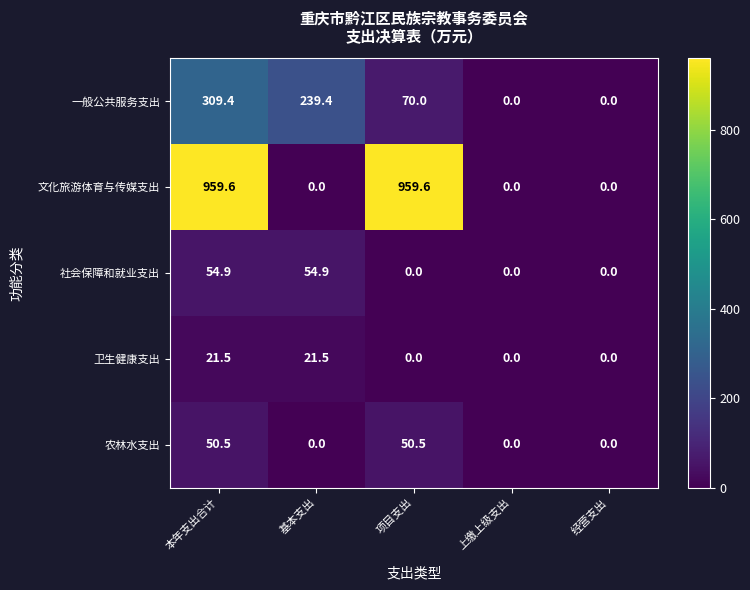

List the series in order of their peak value, lowest first.

卫生健康支出, 农林水支出, 社会保障和就业支出, 一般公共服务支出, 文化旅游体育与传媒支出